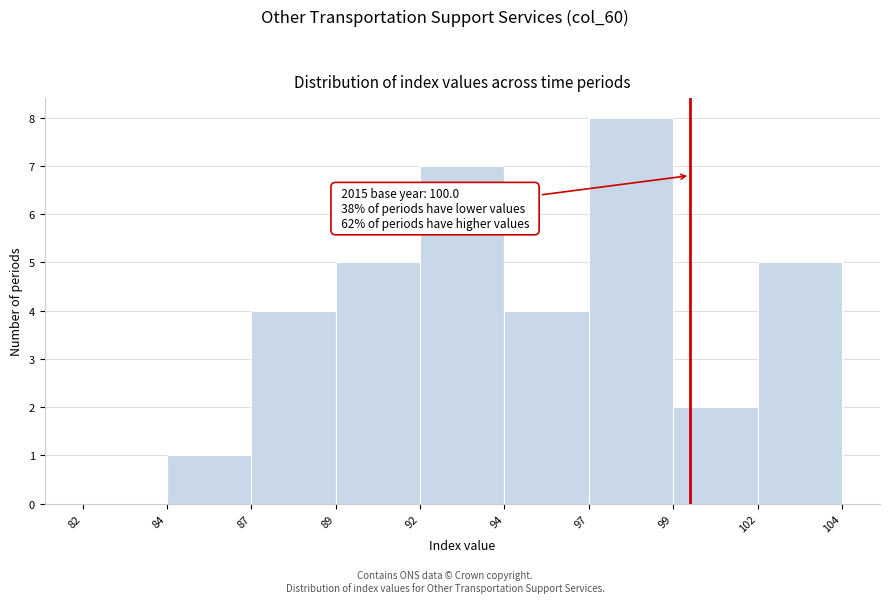

Reading left to right, transcribe all the data shown in this chart.

82=0	84=1	87=4	89=5	92=7	94=4	97=8	99=2	102=5